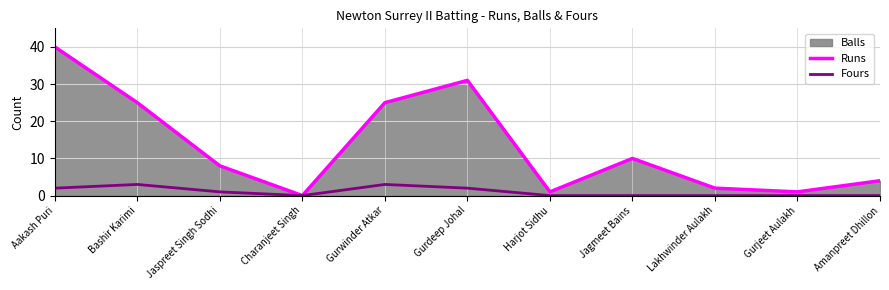

Which has a higher value, Lakhwinder Aulakh or Amanpreet Dhillon?

Amanpreet Dhillon